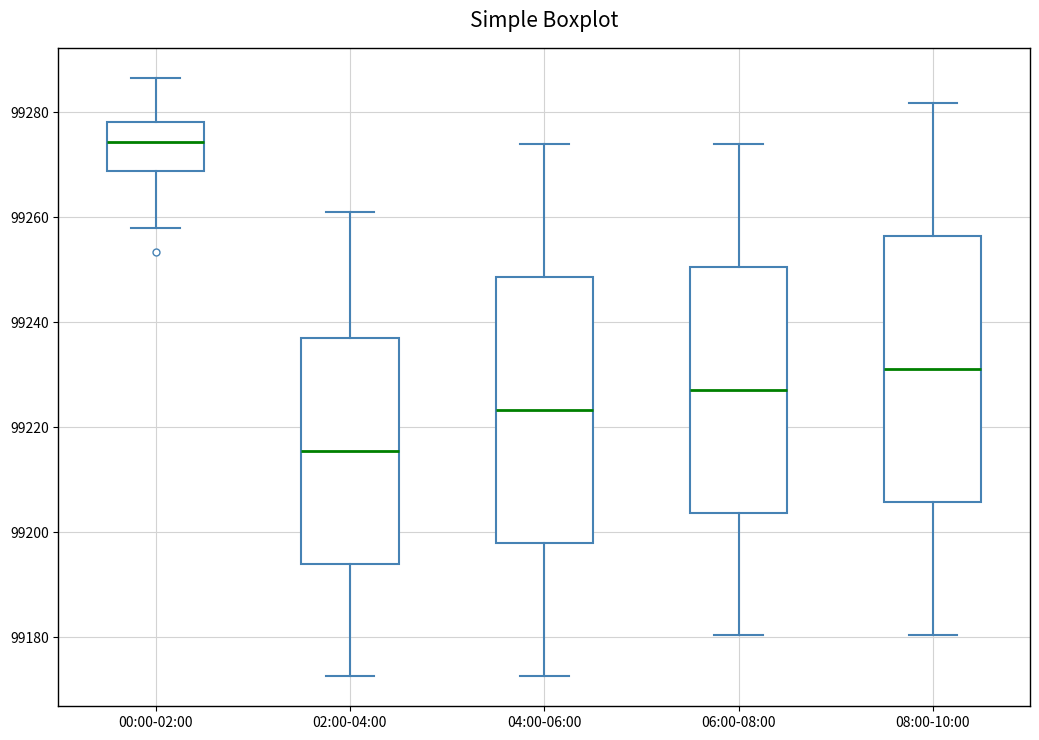

Where is the upper edge of the box for 04:00-06:00 on the y-axis? The values are not printed on the chart, so give them approximately, as read against the axis.

99248